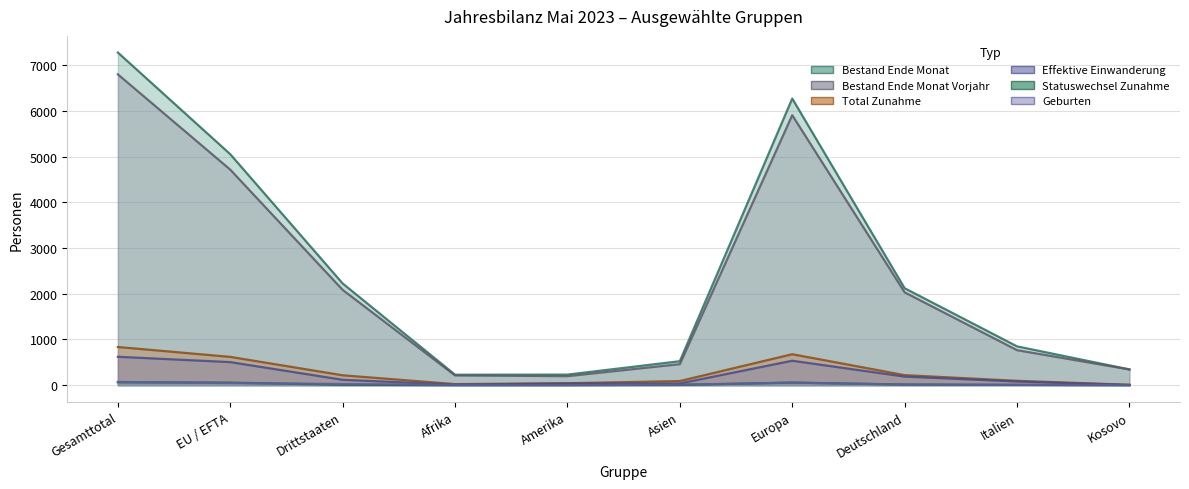

How many intersections are there between Geburten and Statuswechsel Zunahme?

6